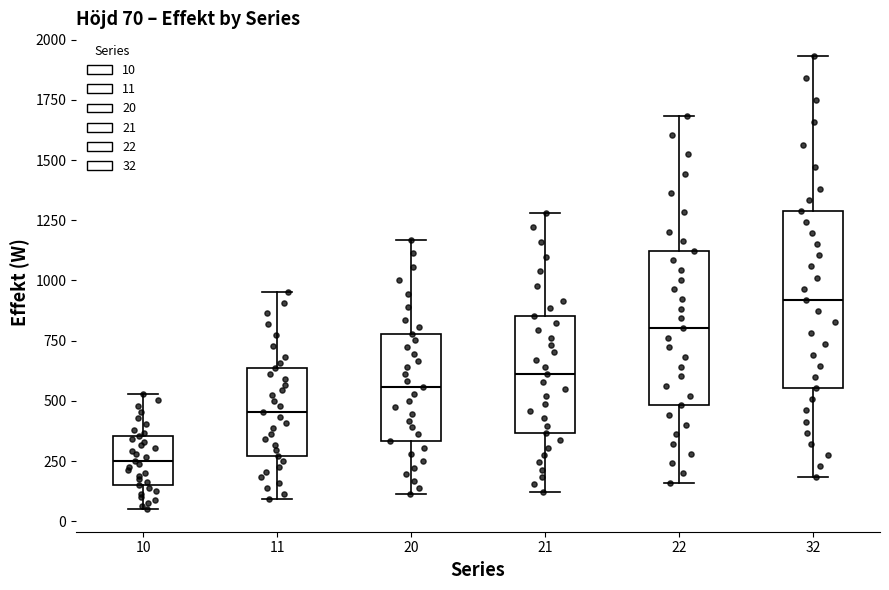

Which box has the lowest median line?

10